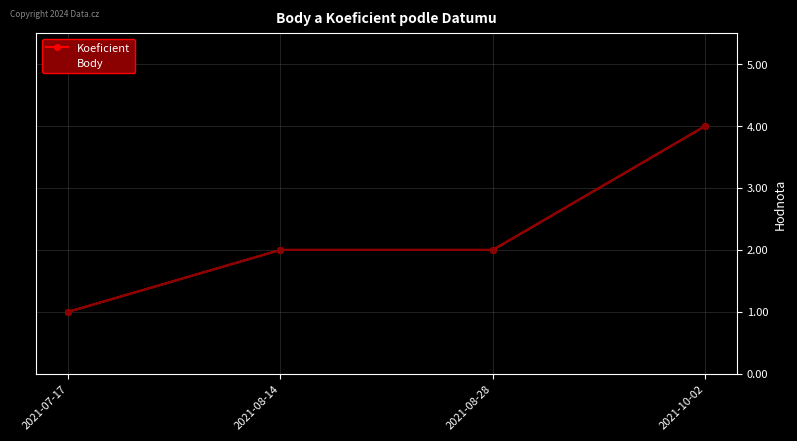

True or false: Koeficient and Body cross at least once.

False